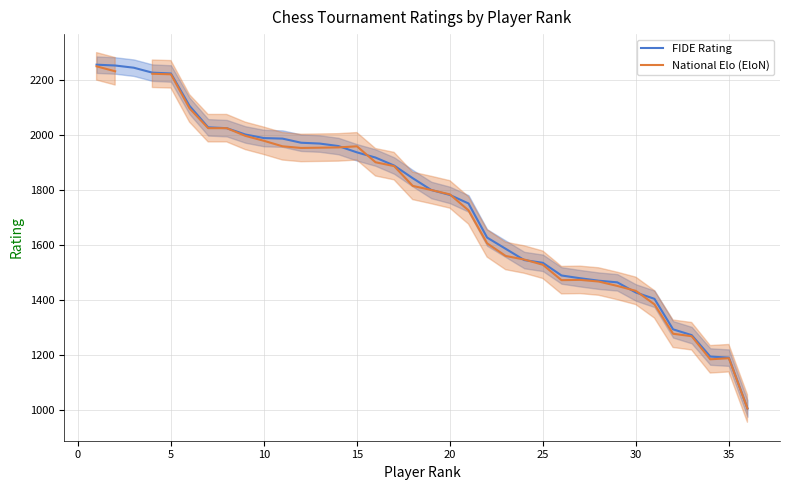

What is the minimum value for FIDE Rating?

1005